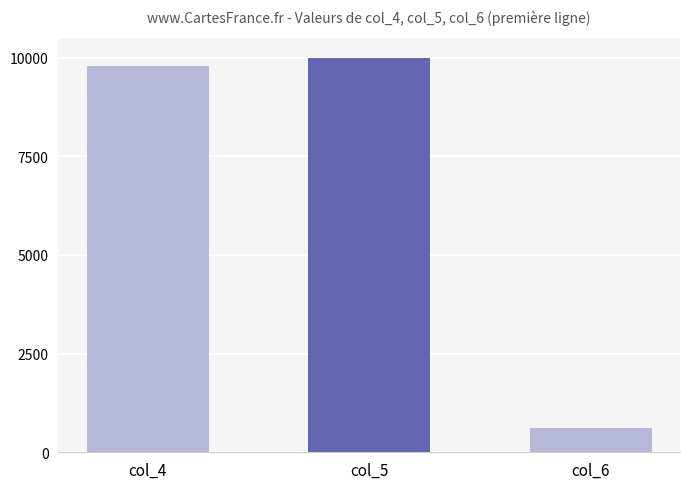

What is the difference between the maximum and minimum values?

9391